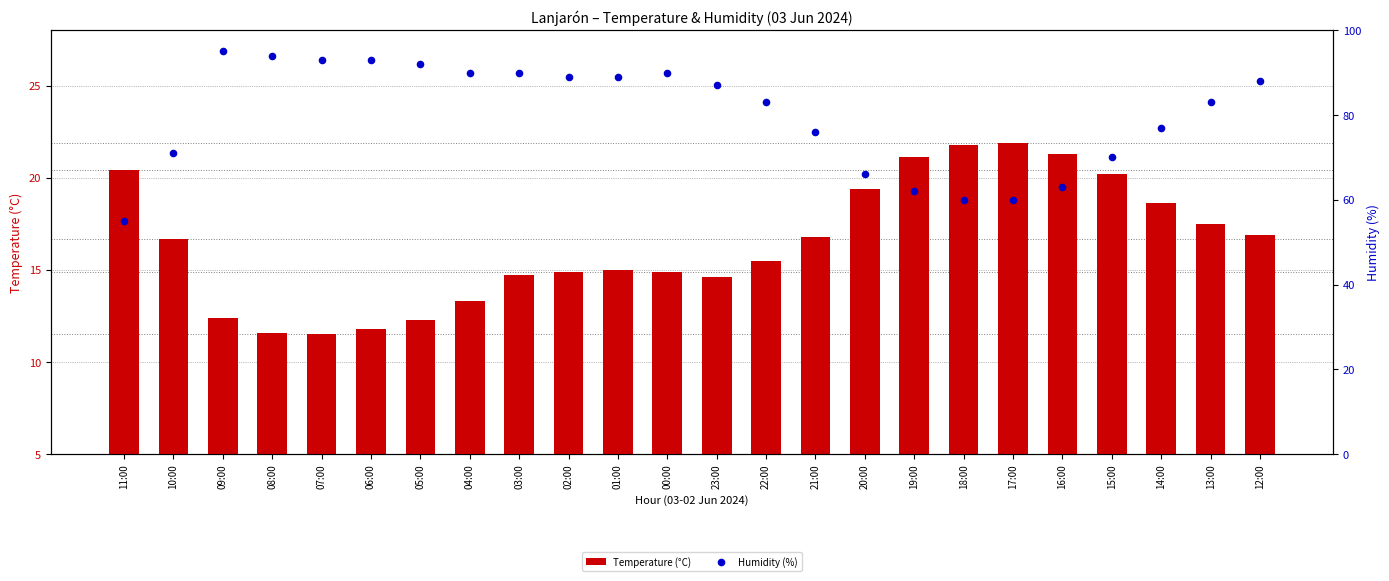

What is the total value across all series at 06:00?

99.8